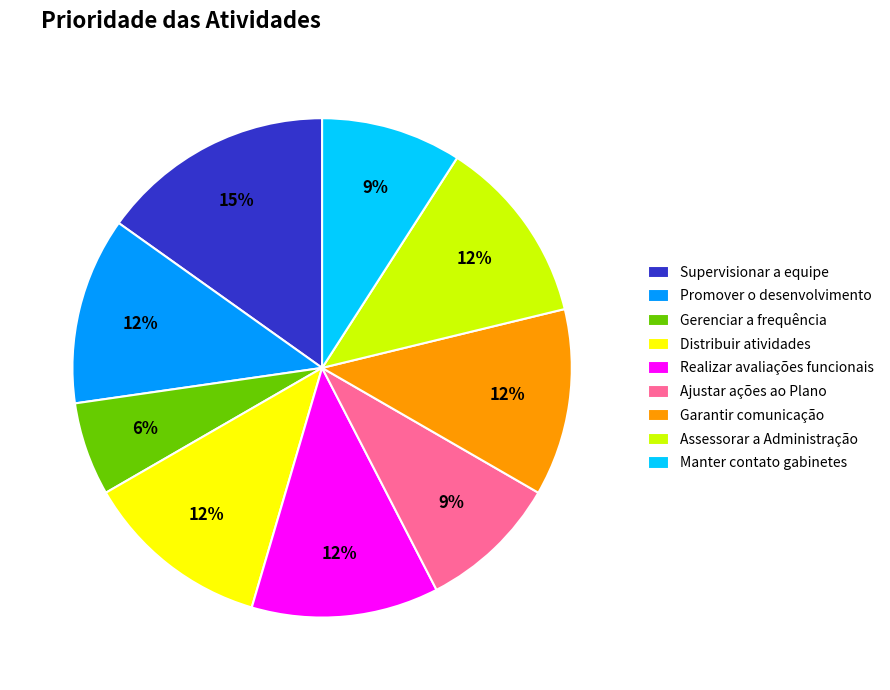

To the nearest percent, what portion does Garantir comunicação represent?

12%